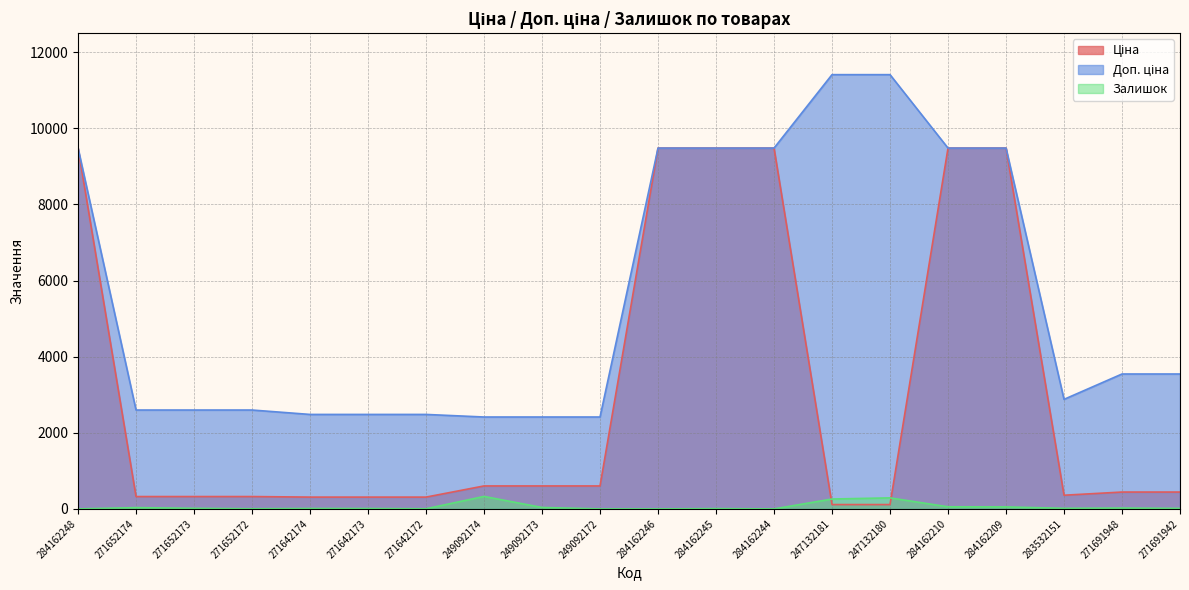

How many lines are shown in the chart?

3